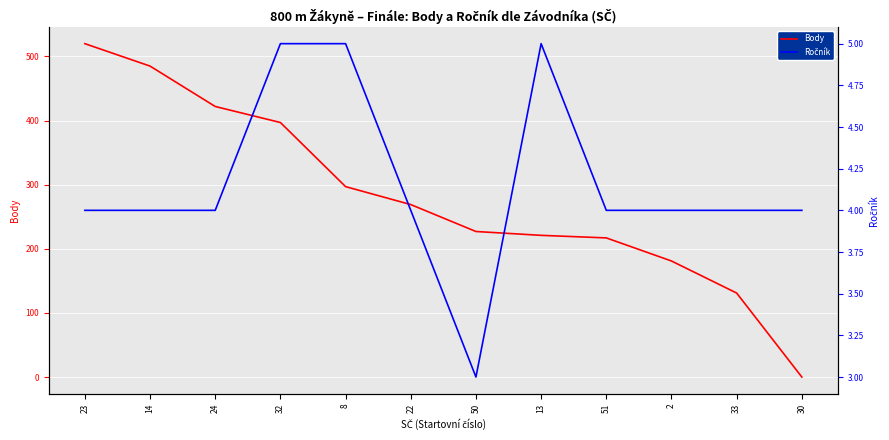

Reading left to right, list all the values displayed in this chart.

Body: 520	485	422	397	297	269	227	221	217	181	131	0
Ročník: 4	4	4	5	5	4	3	5	4	4	4	4